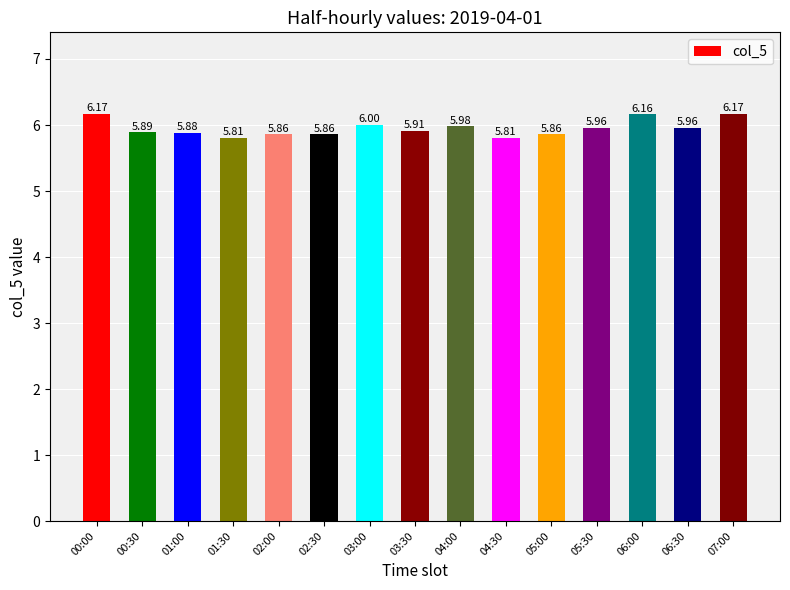

What is the smallest value displayed?

5.8